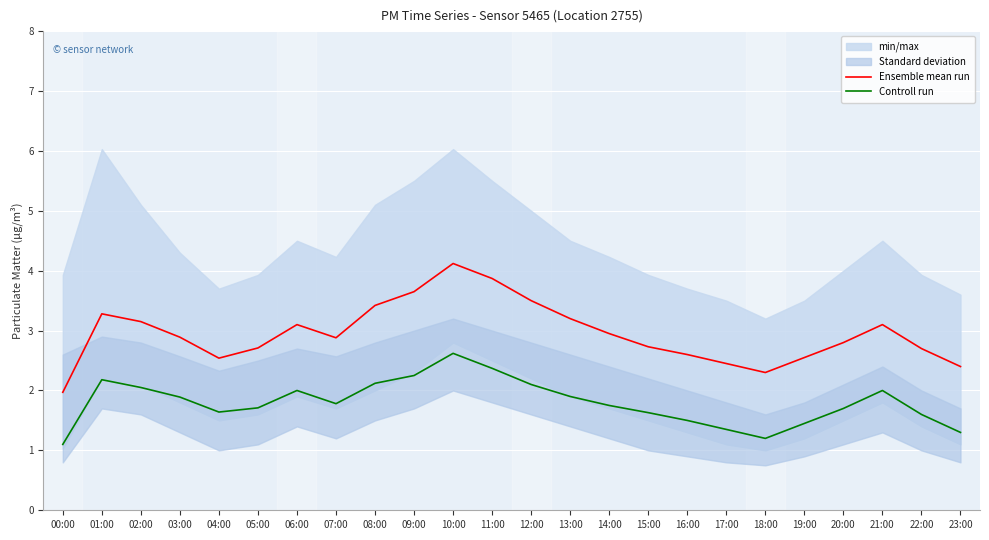

Is it true that Ensemble mean run equals 0.7 at 06:00?

False